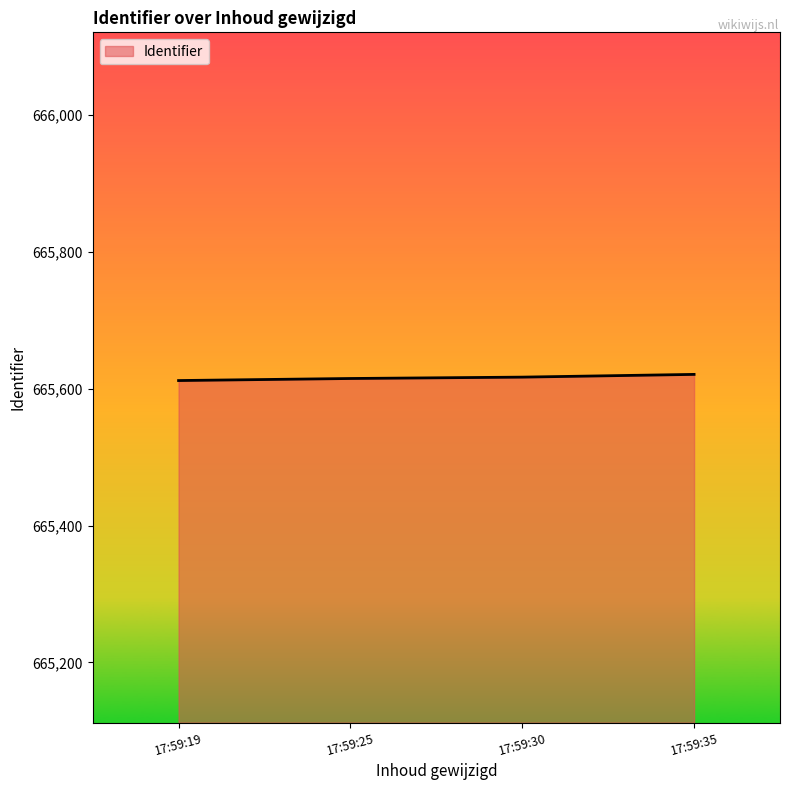

Approximately how many times larger is the value at 17:59:25 compared to 17:59:19?

1.0